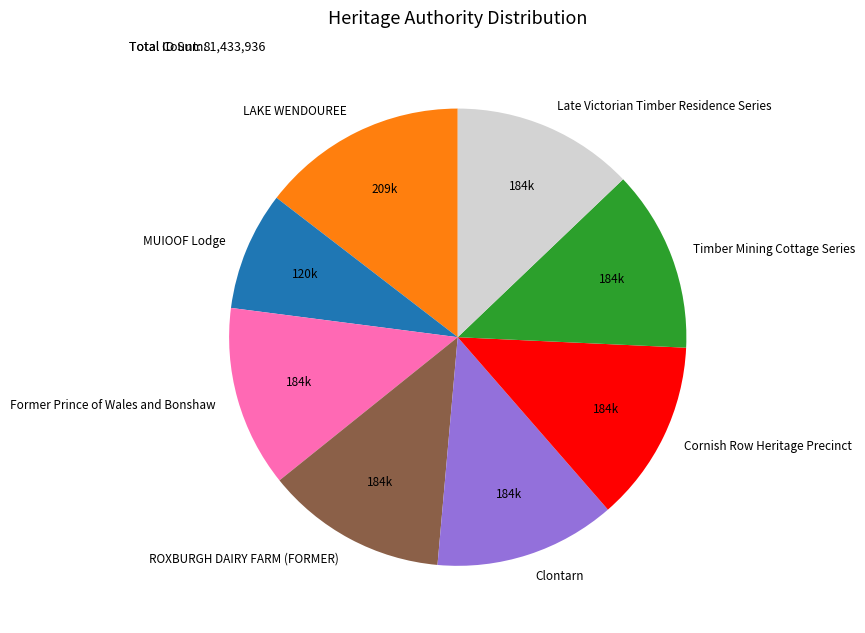

Does any single category account for the majority?

No